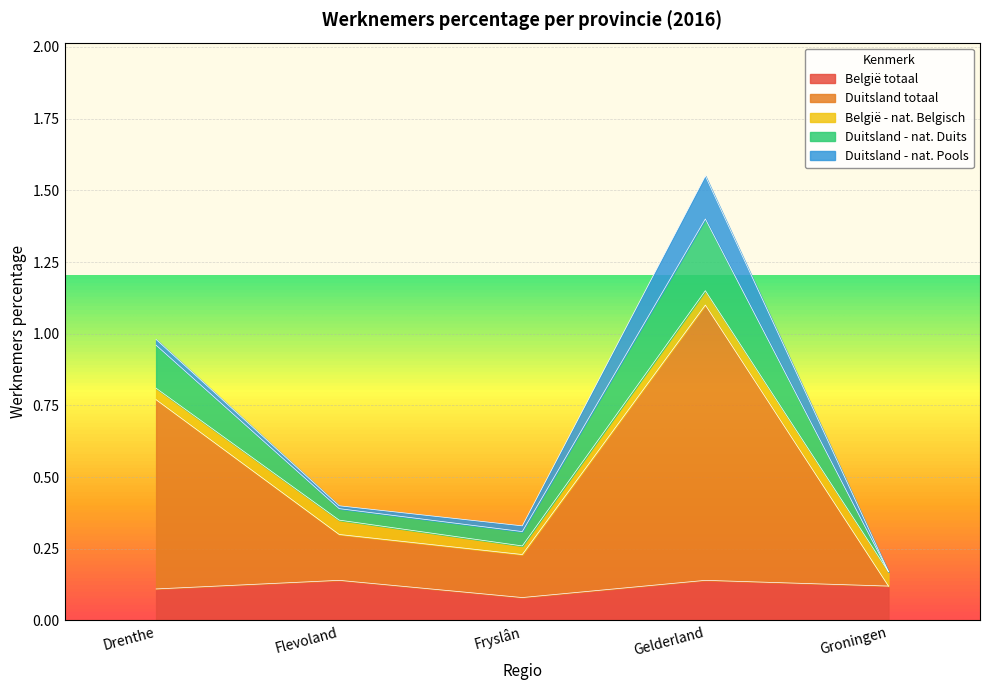

True or false: Duitsland - nat. Duits has more than 2 points higher than both neighbors.

False